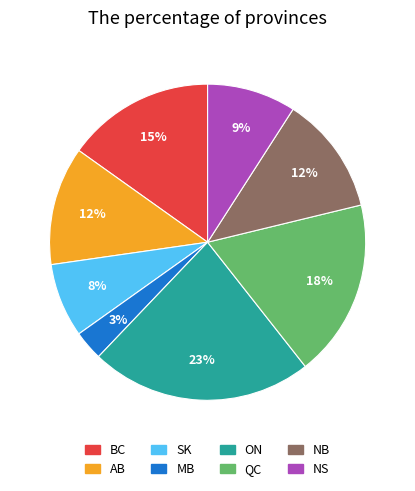

What is the smallest slice in the pie chart?

MB